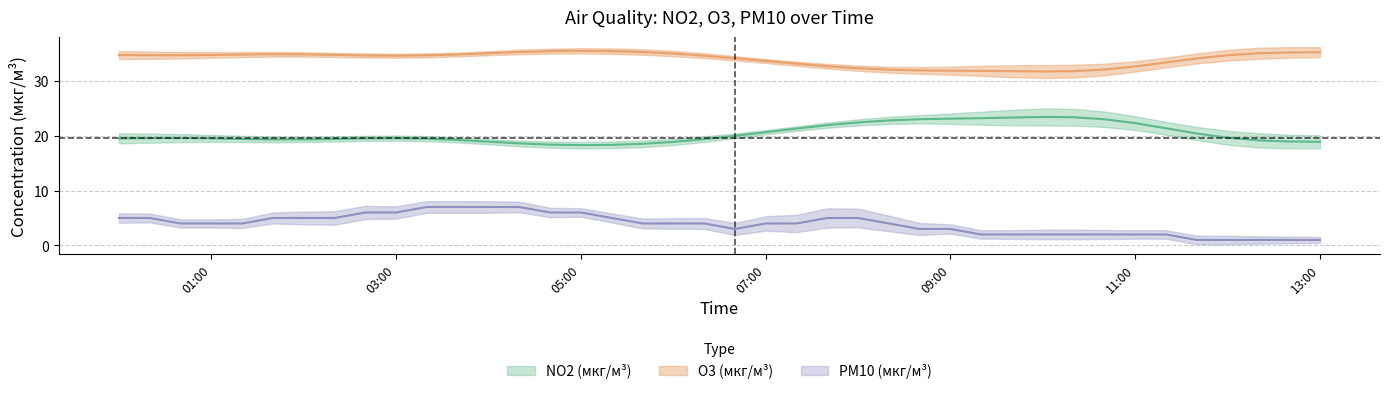

How many data points in O3 (мкг/м³) are above 34?

24